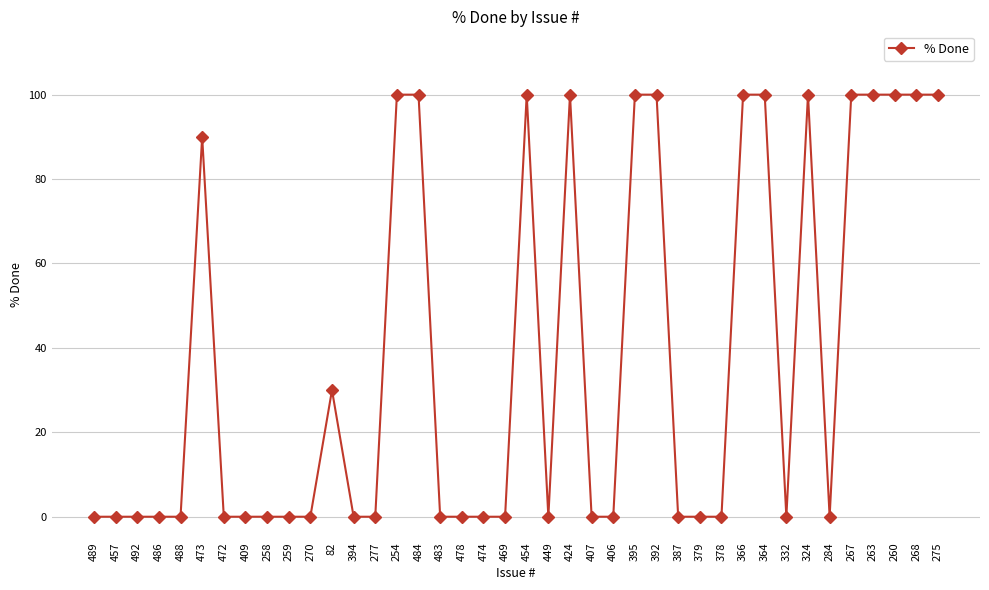

What is the difference between the maximum and second lowest values?

100